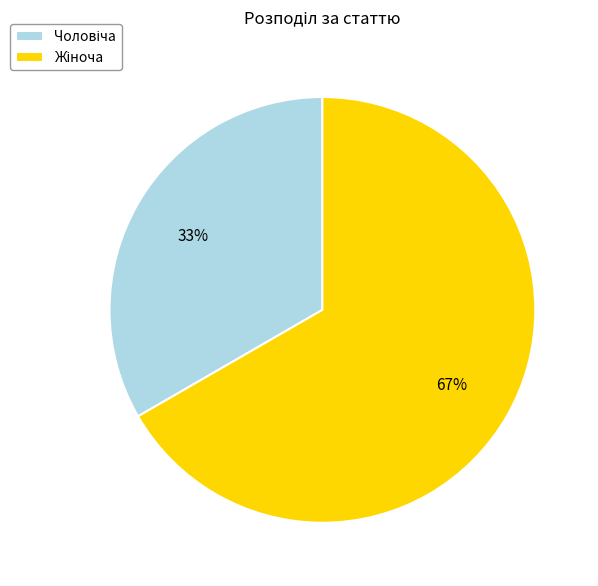

Is there any slice that represents more than half of the pie?

Yes